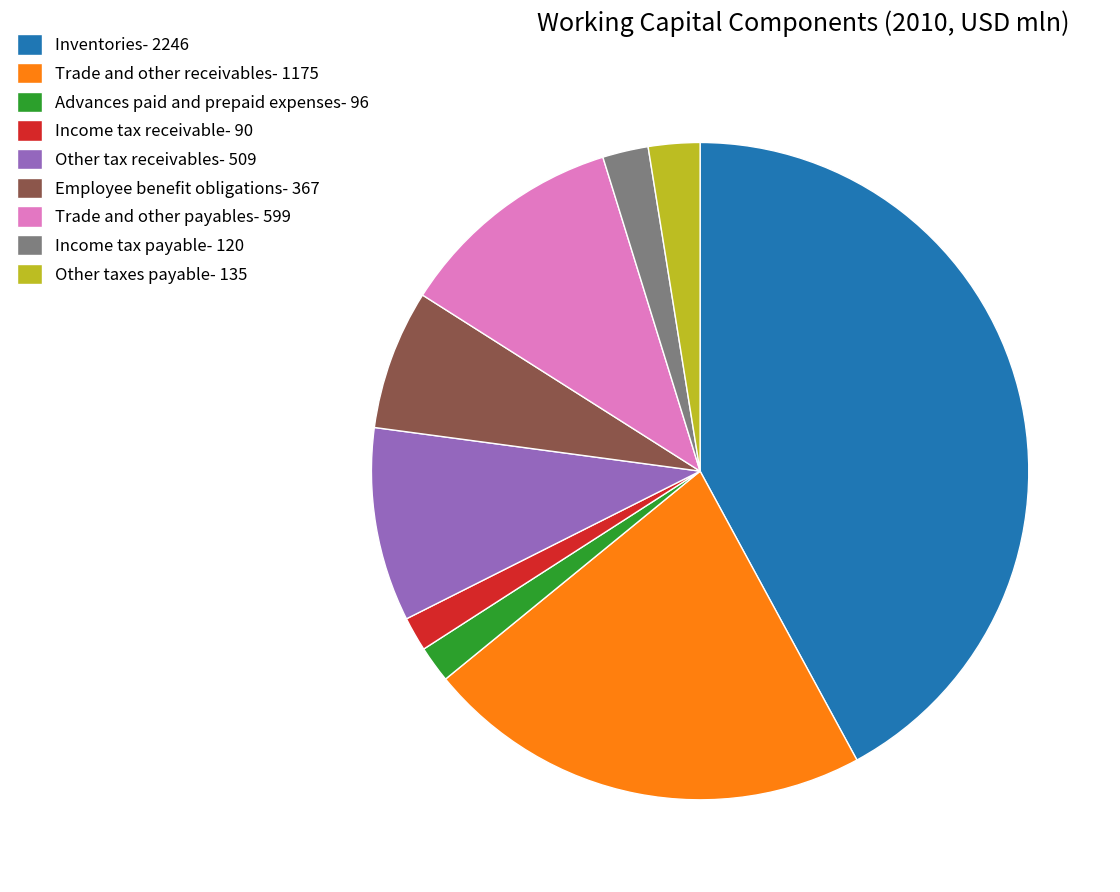

Between Inventories- 2246 and Other taxes payable- 135, which is larger?

Inventories- 2246